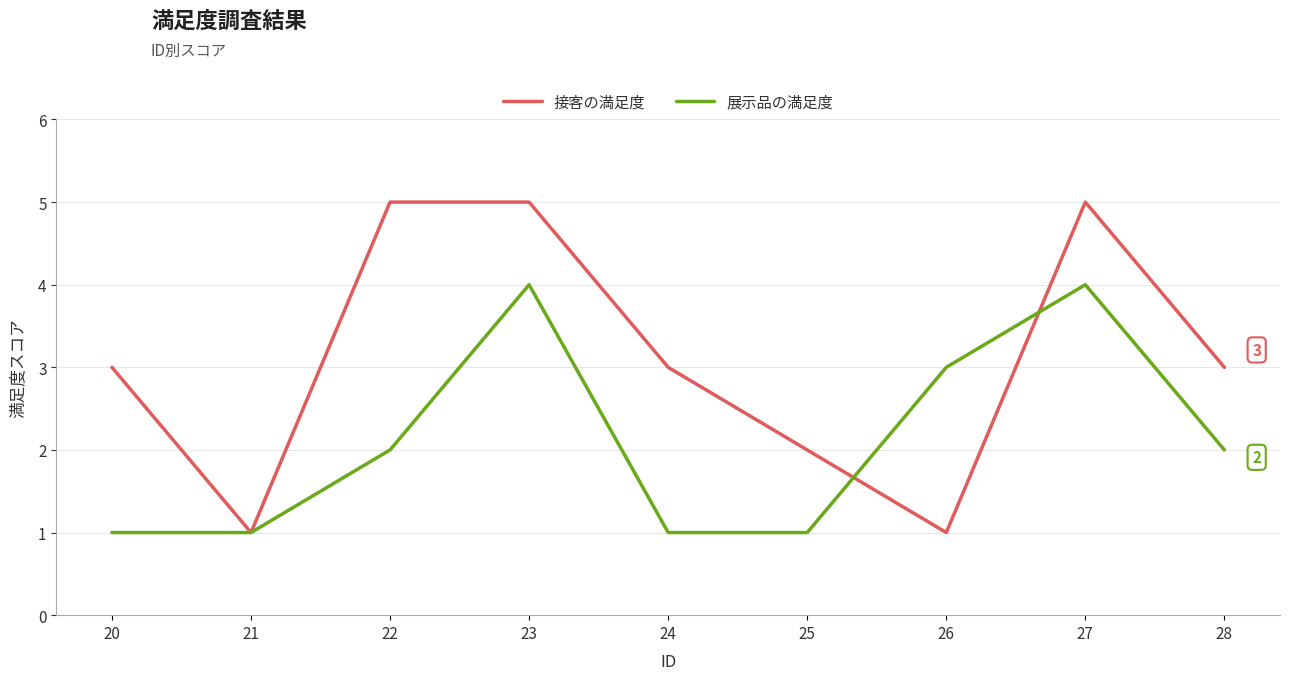

What is the maximum value shown in the chart?

5